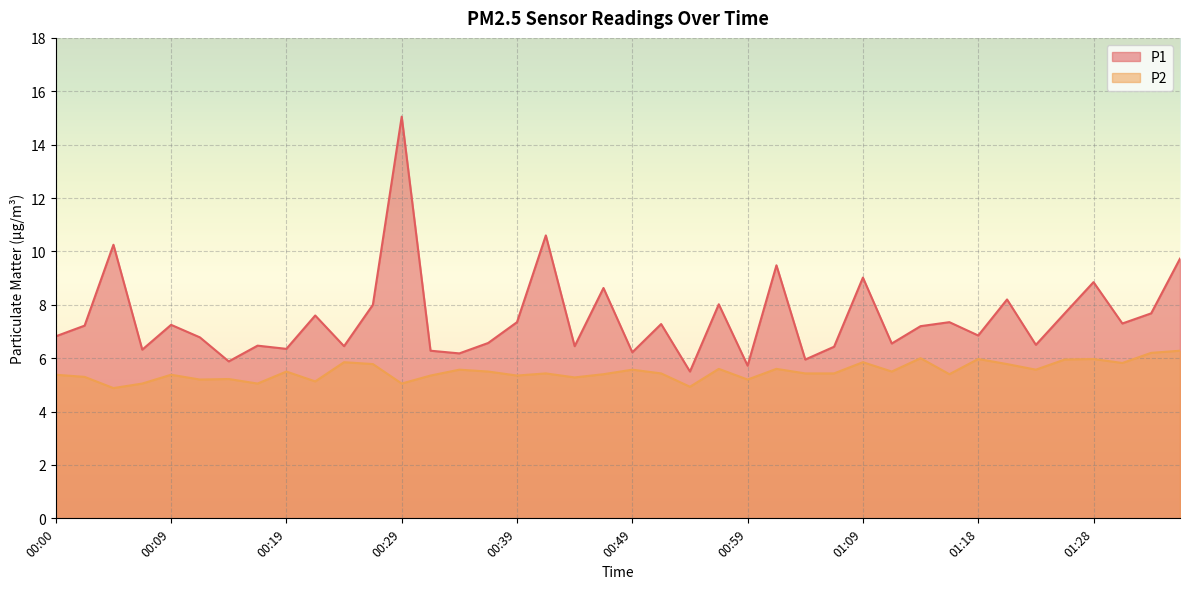

Is the value of P1 at 01:36 greater than the value of P2 at 00:46?

Yes